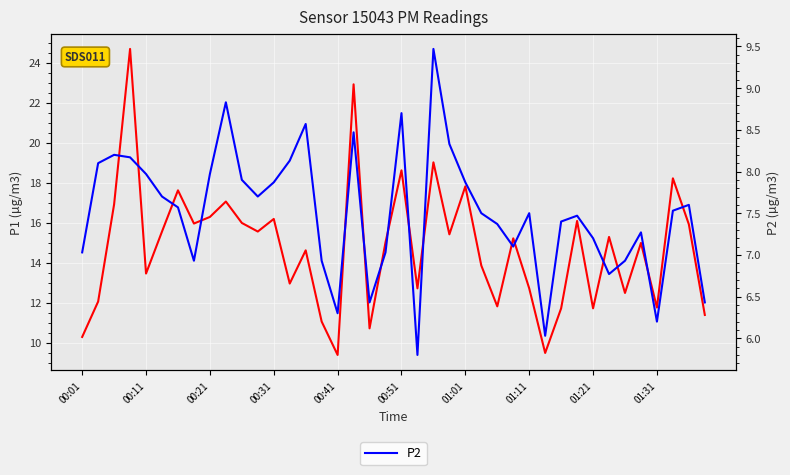

Reading left to right, what are all the values shown in this chart?

P1: 10.3	12.1	16.9	24.7	13.5	15.6	17.6	16.0	16.3	17.1	16.0	15.6	16.2	13.0	14.6	11.1	9.4	22.9	10.7	15.0	18.6	12.7	19.0	15.4	17.8	13.9	11.8	15.2	12.7	9.5	11.7	16.1	11.7	15.3	12.5	15.0	11.8	18.2	15.9	11.4
P2: 7.0	8.1	8.2	8.2	8.0	7.7	7.6	6.9	8.0	8.8	7.9	7.7	7.9	8.1	8.6	6.9	6.3	8.5	6.4	7.0	8.7	5.8	9.5	8.3	7.9	7.5	7.4	7.1	7.5	6.0	7.4	7.5	7.2	6.8	6.9	7.3	6.2	7.5	7.6	6.4